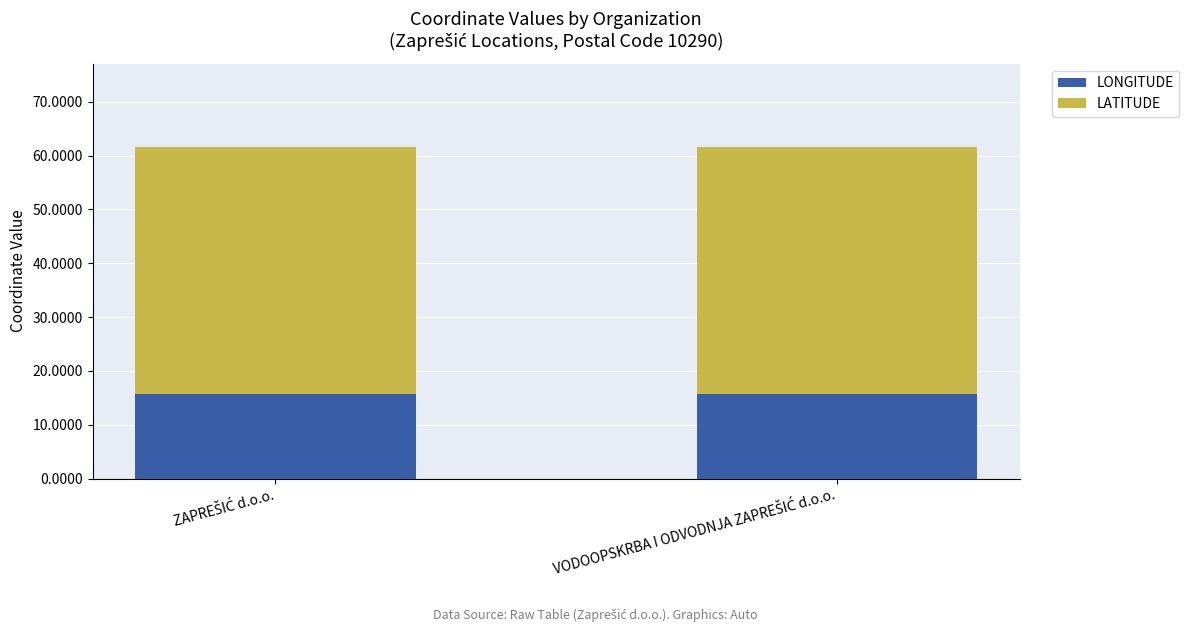

What is the lowest value of the LONGITUDE series?

15.8